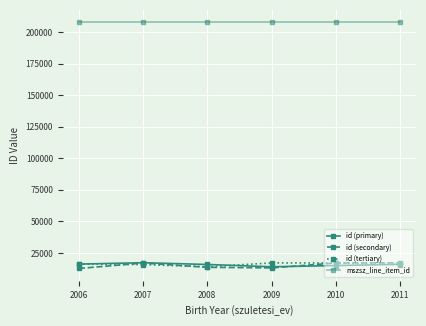

The id (primary) series shows 24383 at 2006. True or false?

False